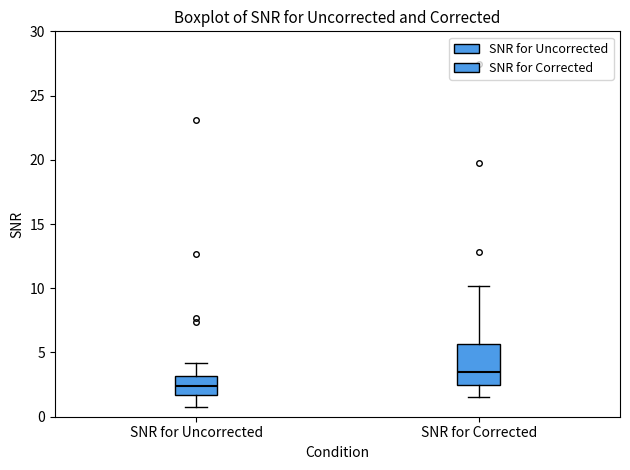

Where does the upper whisker of the box for SNR for Corrected end on the y-axis? The values are not printed on the chart, so give them approximately, as read against the axis.

10.0